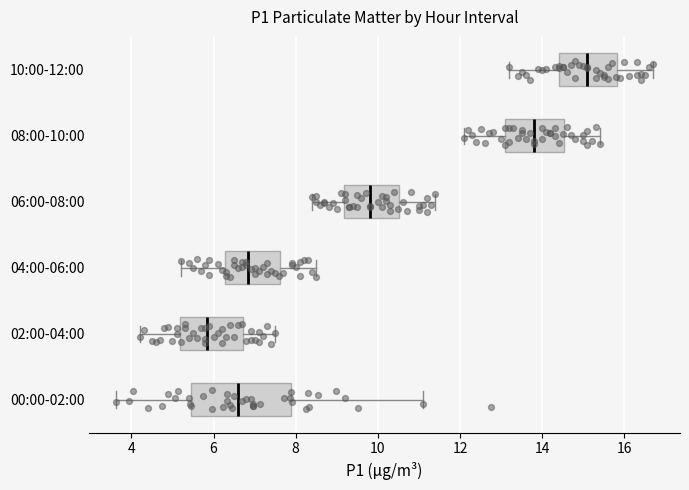

Reading bottom to top, transcribe this box plot: for each box, give where its median line is, the range the box spans, and where its two whiskers end, as read against the x-axis. The values are not printed on the chart, so give them approximately, as read against the axis.

00:00-02:00: median 6.6, box 5.4 to 7.8, whiskers 3.6 to 11.2
02:00-04:00: median 5.8, box 5.2 to 6.8, whiskers 4.2 to 7.6
04:00-06:00: median 6.8, box 6.2 to 7.6, whiskers 5.2 to 8.6
06:00-08:00: median 9.8, box 9.2 to 10.6, whiskers 8.4 to 11.4
08:00-10:00: median 13.8, box 13.2 to 14.6, whiskers 12.2 to 15.4
10:00-12:00: median 15.2, box 14.4 to 15.8, whiskers 13.2 to 16.8